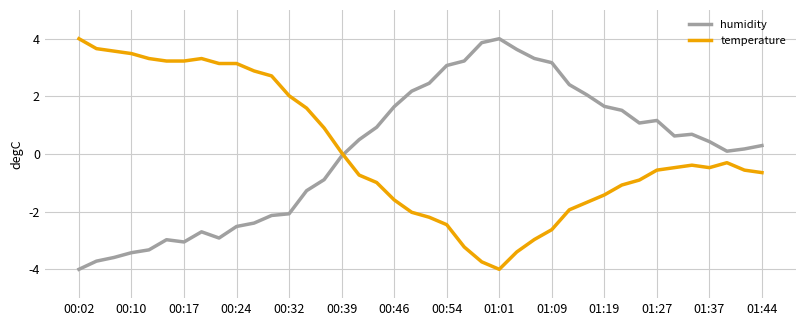

What is the greatest value displayed?

4.0